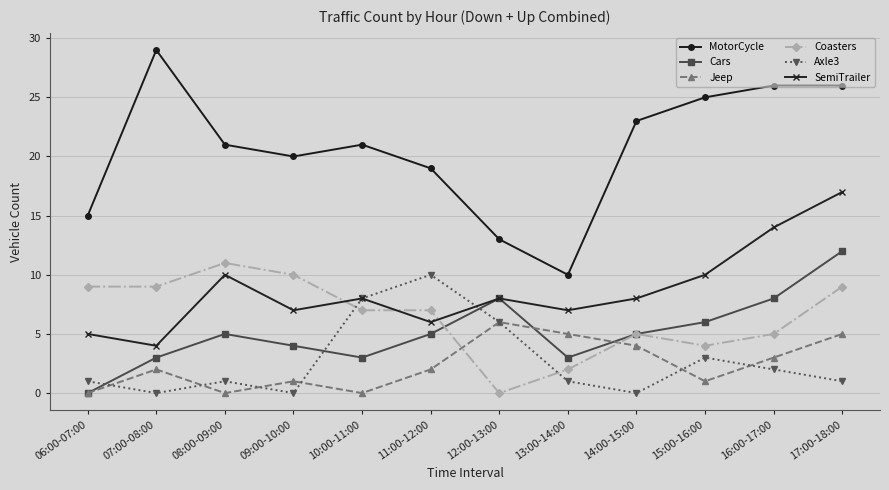

At which category does SemiTrailer reach its first local valley?

07:00-08:00